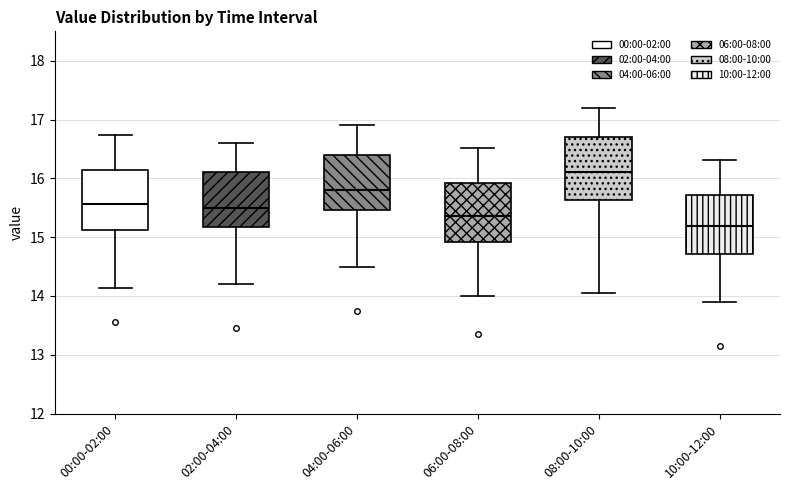

Reading left to right, read every box against the y-axis: the position of its median line, the range the box covers, and the ends of its whiskers. The values are not printed on the chart, so give them approximately, as read against the axis.

00:00-02:00: median 15.6, box 15.1 to 16.1, whiskers 14.1 to 16.7
02:00-04:00: median 15.5, box 15.2 to 16.1, whiskers 14.2 to 16.6
04:00-06:00: median 15.8, box 15.5 to 16.4, whiskers 14.5 to 16.9
06:00-08:00: median 15.4, box 14.9 to 15.9, whiskers 14.0 to 16.5
08:00-10:00: median 16.1, box 15.6 to 16.7, whiskers 14.1 to 17.2
10:00-12:00: median 15.2, box 14.7 to 15.7, whiskers 13.9 to 16.3